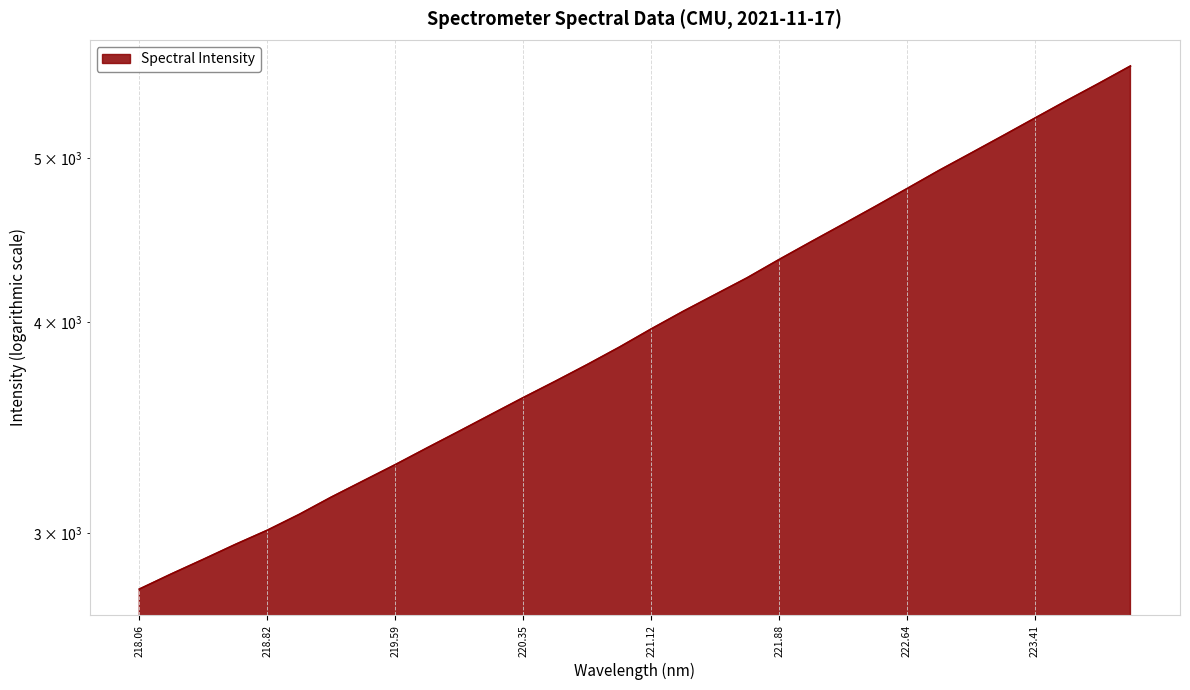

List the labels in order of value, largest first.

223.9802, 223.7895, 223.5987, 223.408, 223.2172, 223.0264, 222.8355, 222.6447, 222.4538, 222.263, 222.0721, 221.8812, 221.6902, 221.4993, 221.3083, 221.1174, 220.9264, 220.7354, 220.5444, 220.3533, 220.1623, 219.9712, 219.7801, 219.589, 219.3979, 219.2067, 219.0156, 218.8244, 218.6332, 218.442, 218.2508, 218.0596